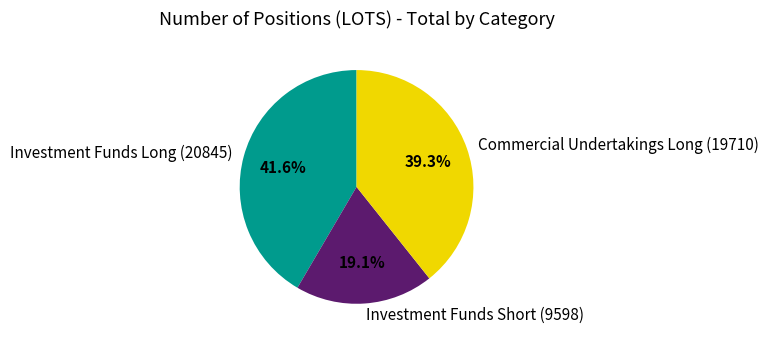

Rank the categories by value from highest to lowest.

Investment Funds Long, Commercial Undertakings Long, Investment Funds Short